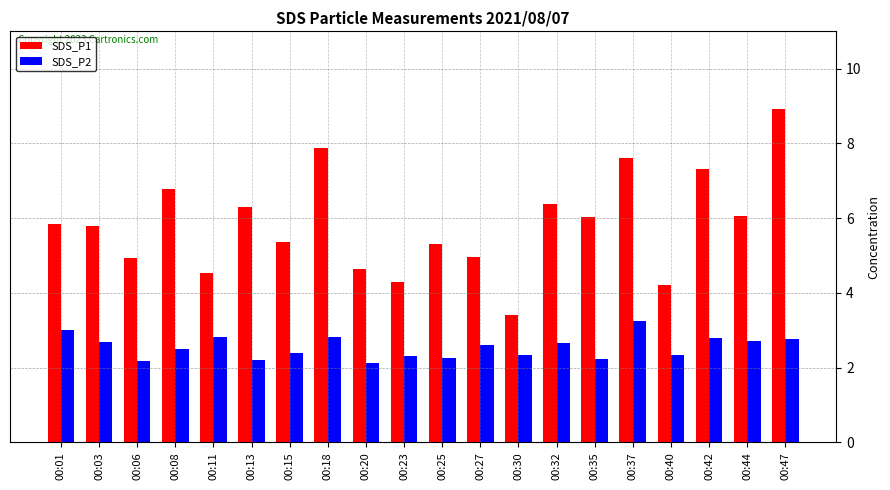

Count the number of categories in the chart.

20